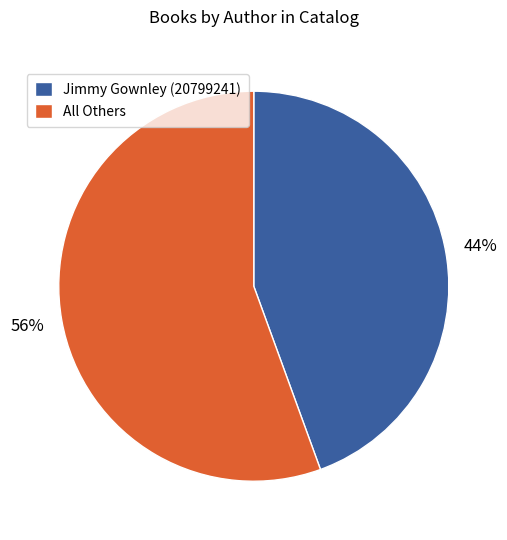

To the nearest percent, what is the average slice percentage?

50%